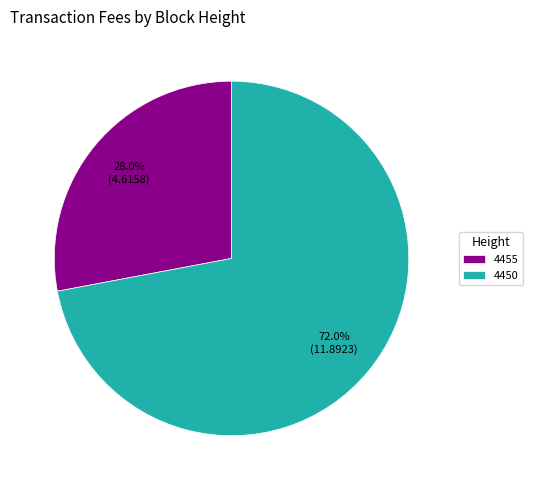

Combined, what portion of the pie is 4455 and 4450?

100.0%